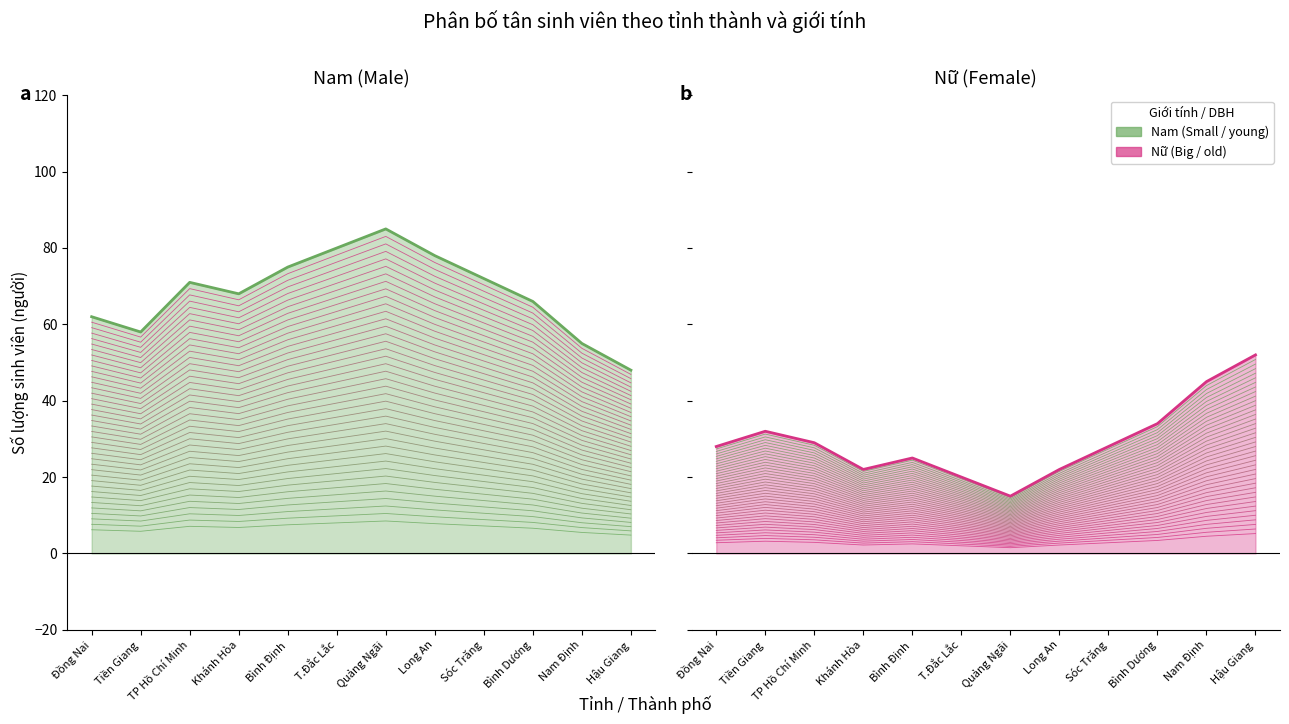

Which series has the widest spread of values?

Nam (Male)